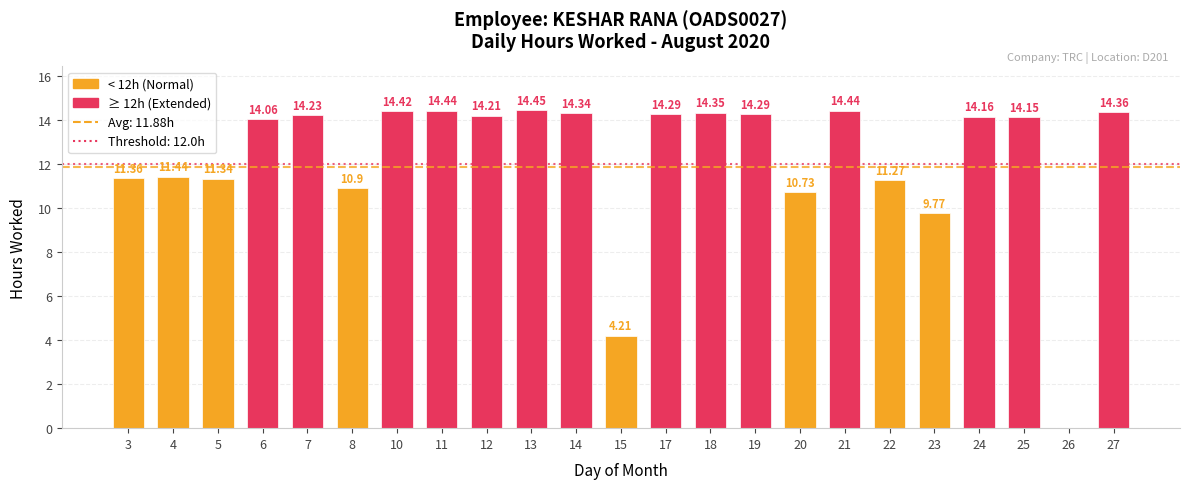

What is the change in value from 4 to 18?

+2.9